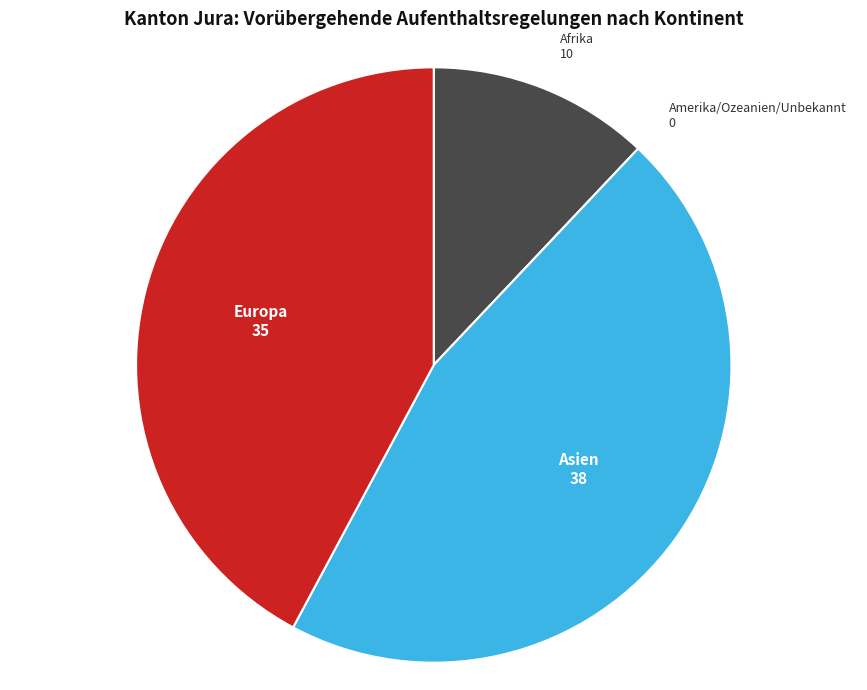

The Europa slice represents 30% of the pie. True or false?

False